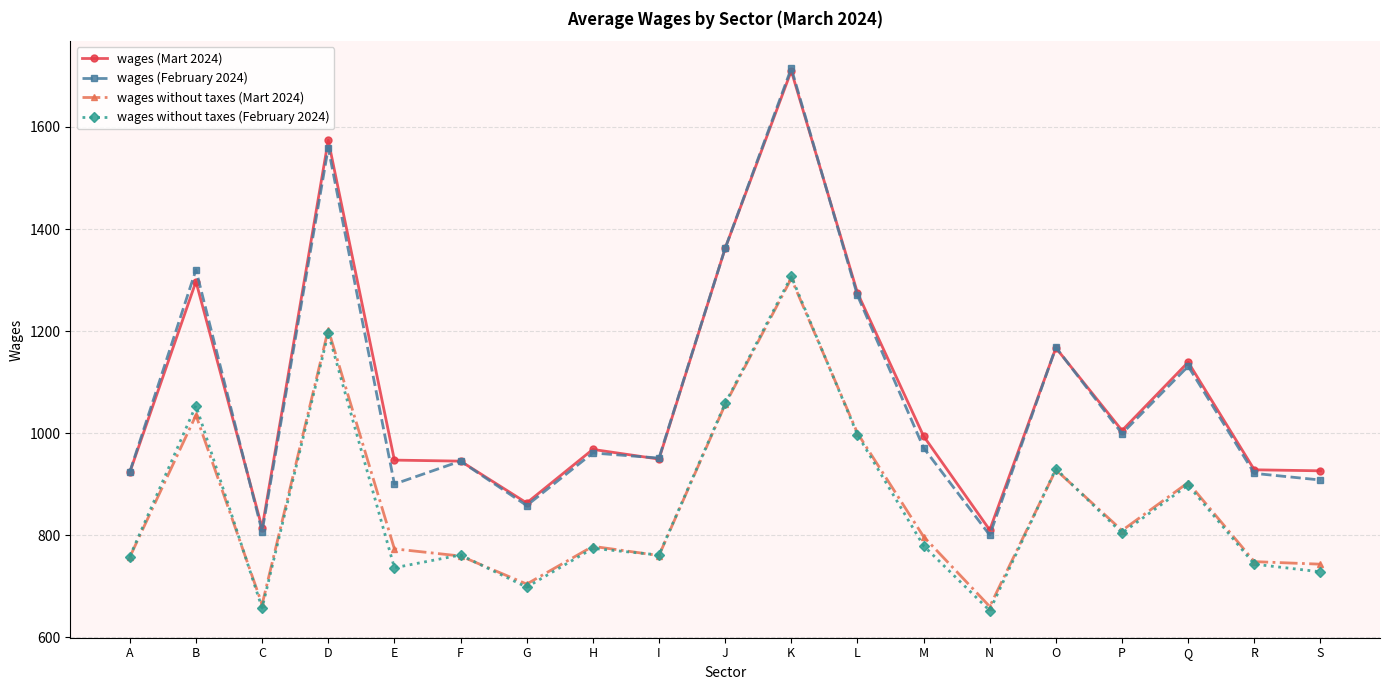

True or false: wages without taxes (Mart 2024) and wages (February 2024) intersect in this chart.

False